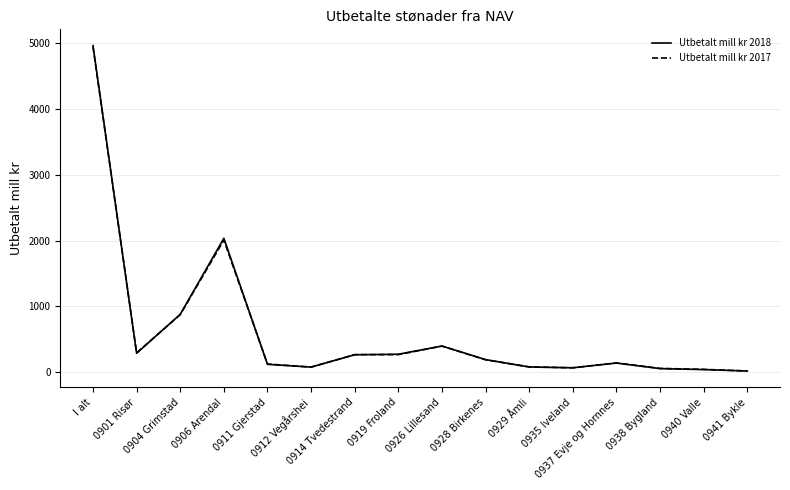

At which category does Utbetalt mill kr 2017 reach its first local peak?

0906 Arendal